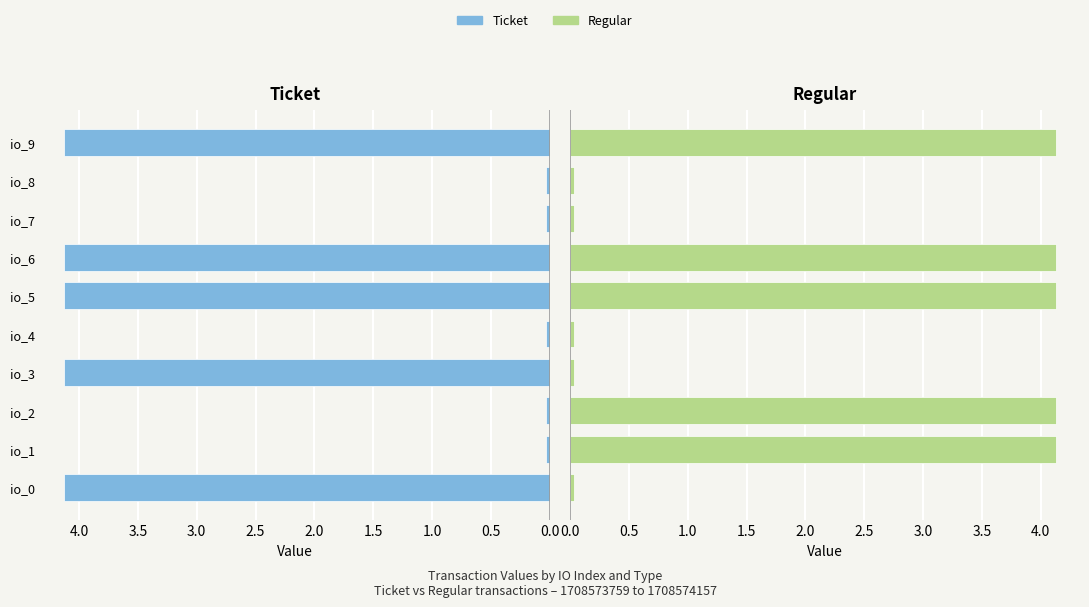

What is the difference between the second highest and minimum values in the Ticket series?

4.1